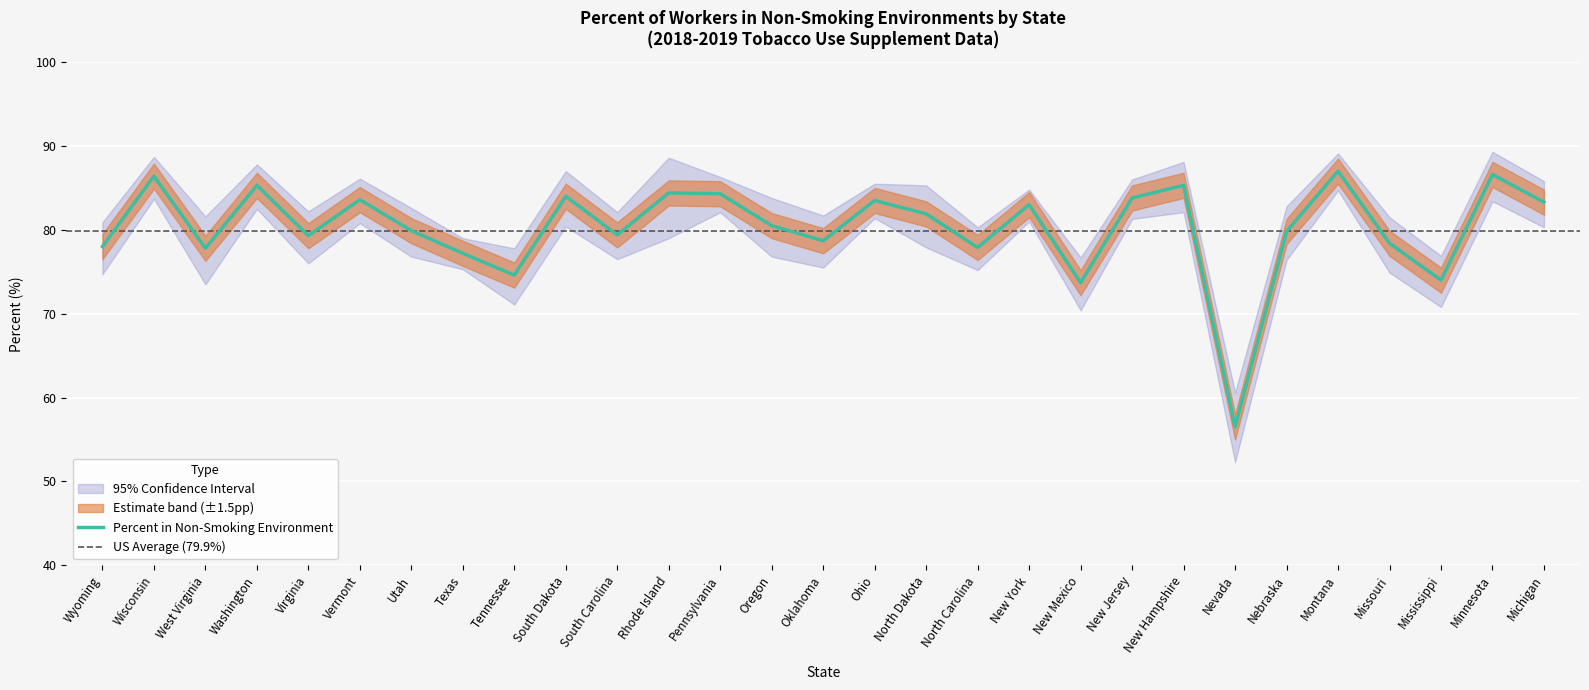

Where does the Percent series first go above 80?

Wisconsin